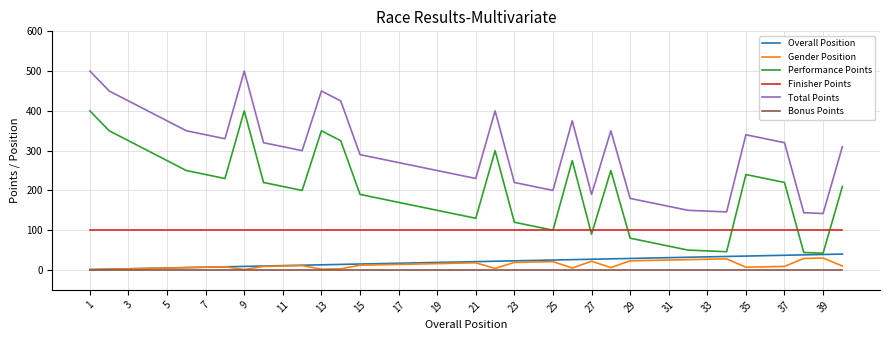

Which series has the largest total across all categories?

Total Points